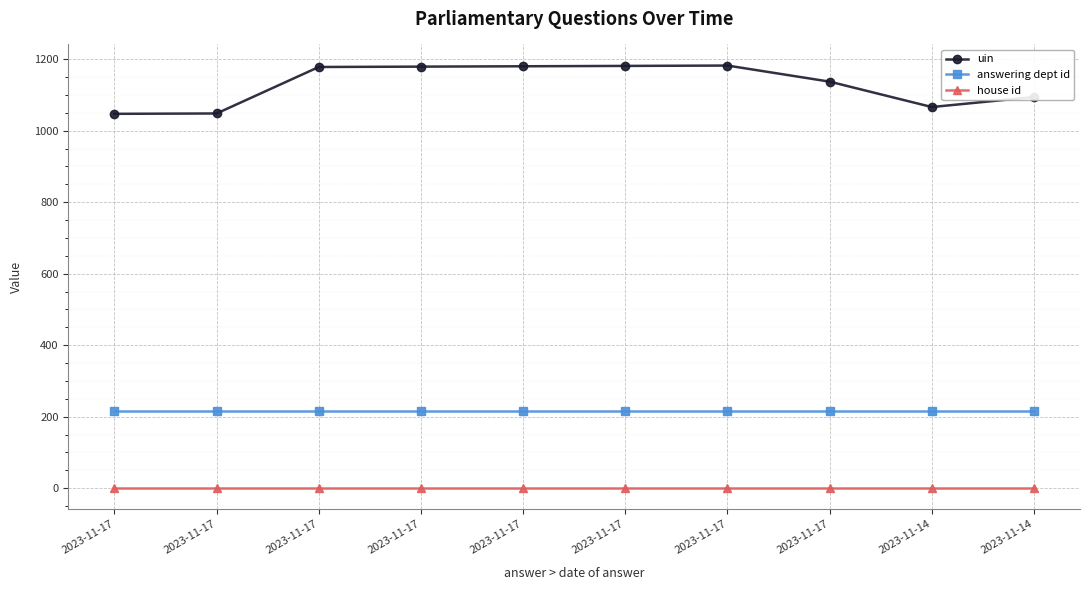

What are all the series names shown in the legend?

uin, answering dept id, house id